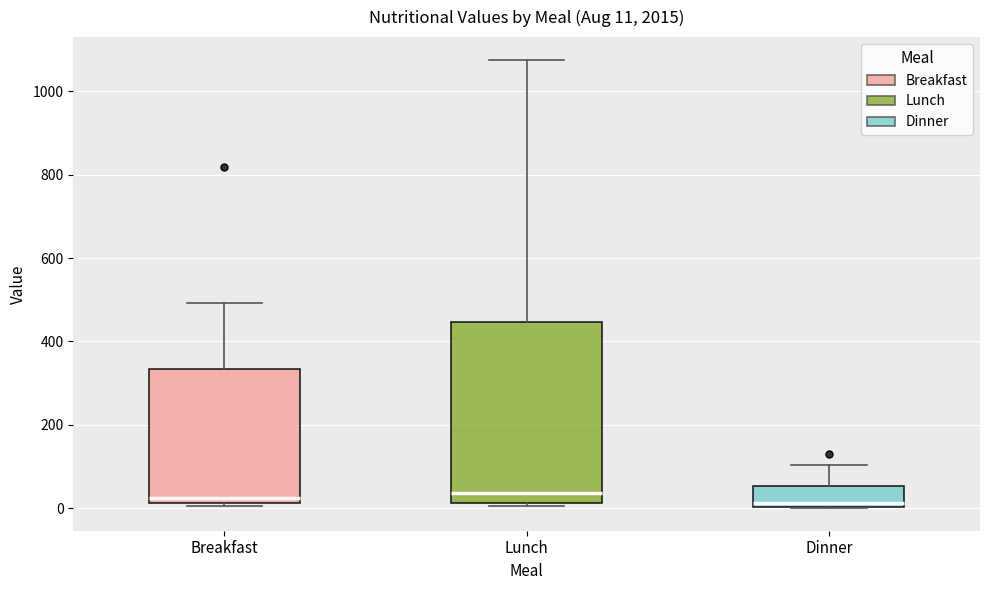

Which box is the tallest, from its lower edge to its upper edge?

Lunch